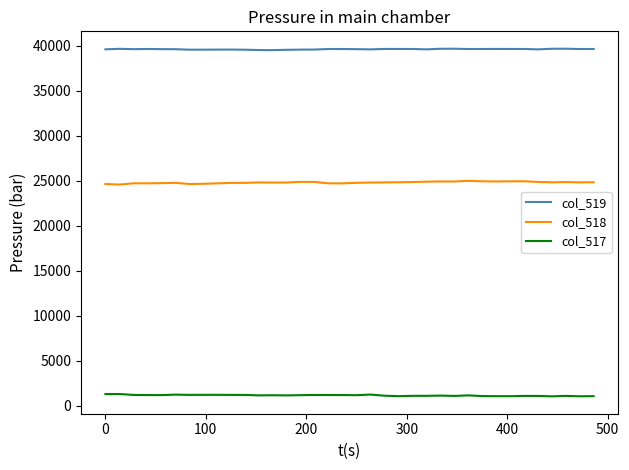

How many lines are shown in the chart?

3